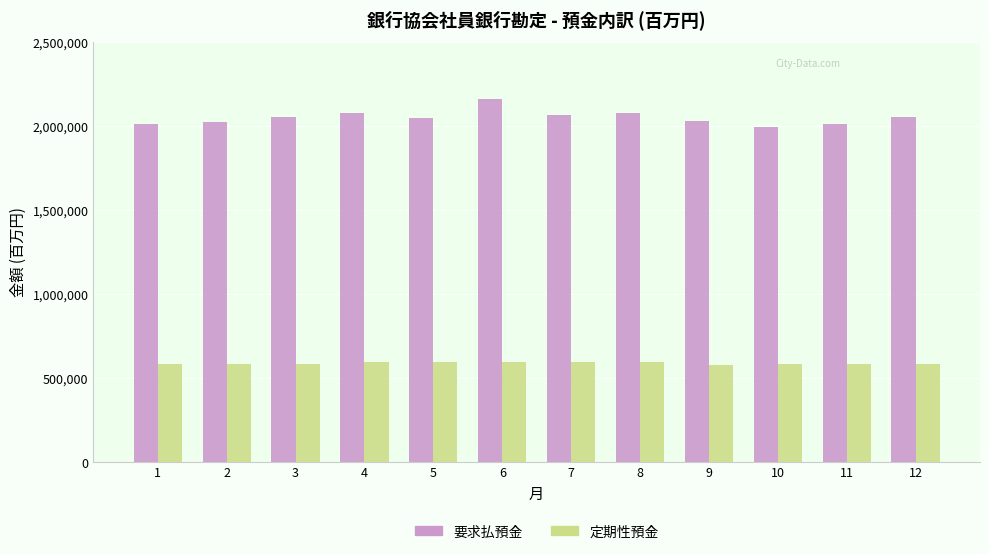

True or false: 定期性預金 has a value of 853380 at 2.

False